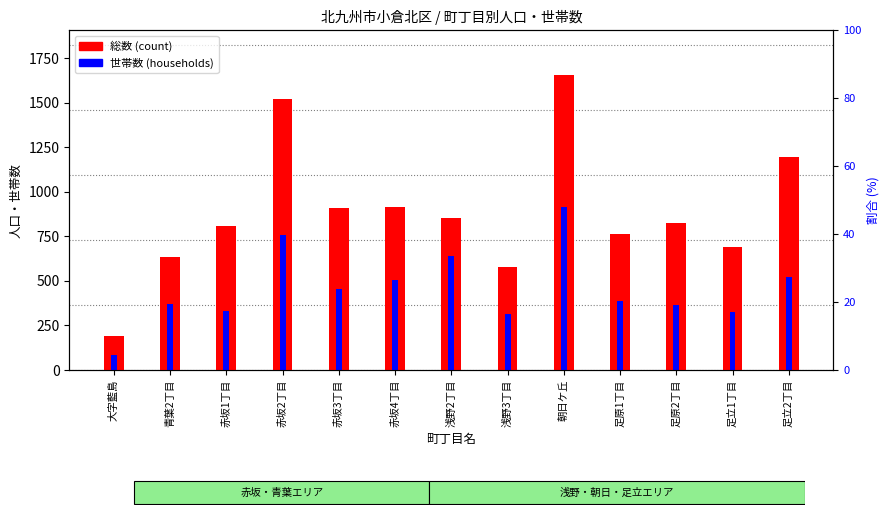

How many bars are there in each group?

2